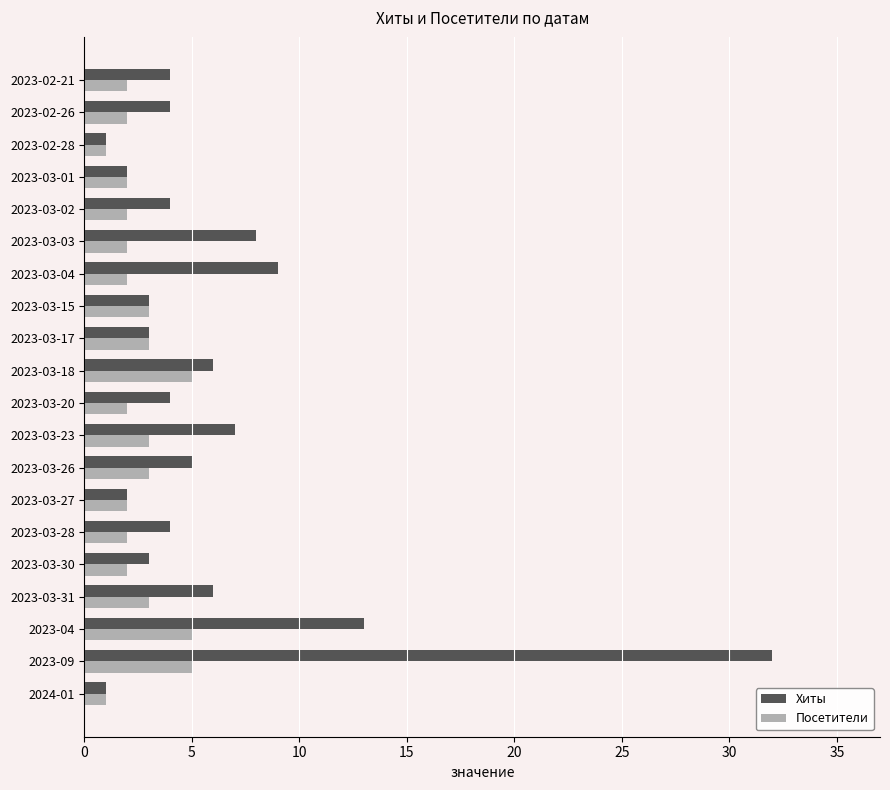

What is the minimum value for Посетители?

1